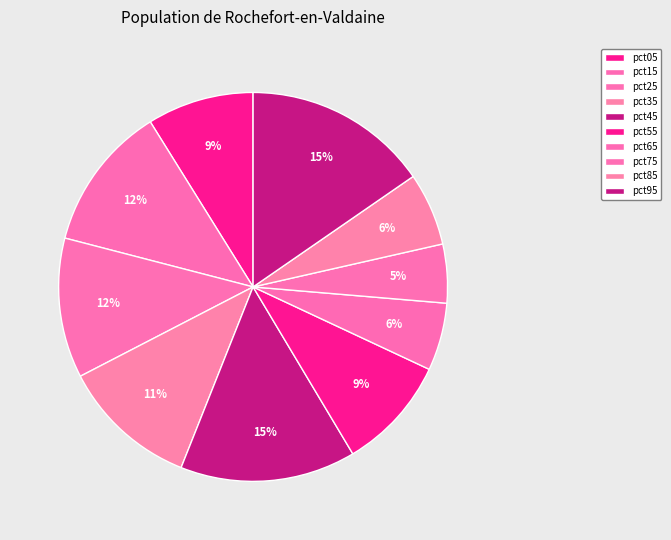

Rank the categories by value from lowest to highest.

pct75, pct65, pct85, pct05, pct55, pct35, pct25, pct15, pct45, pct95